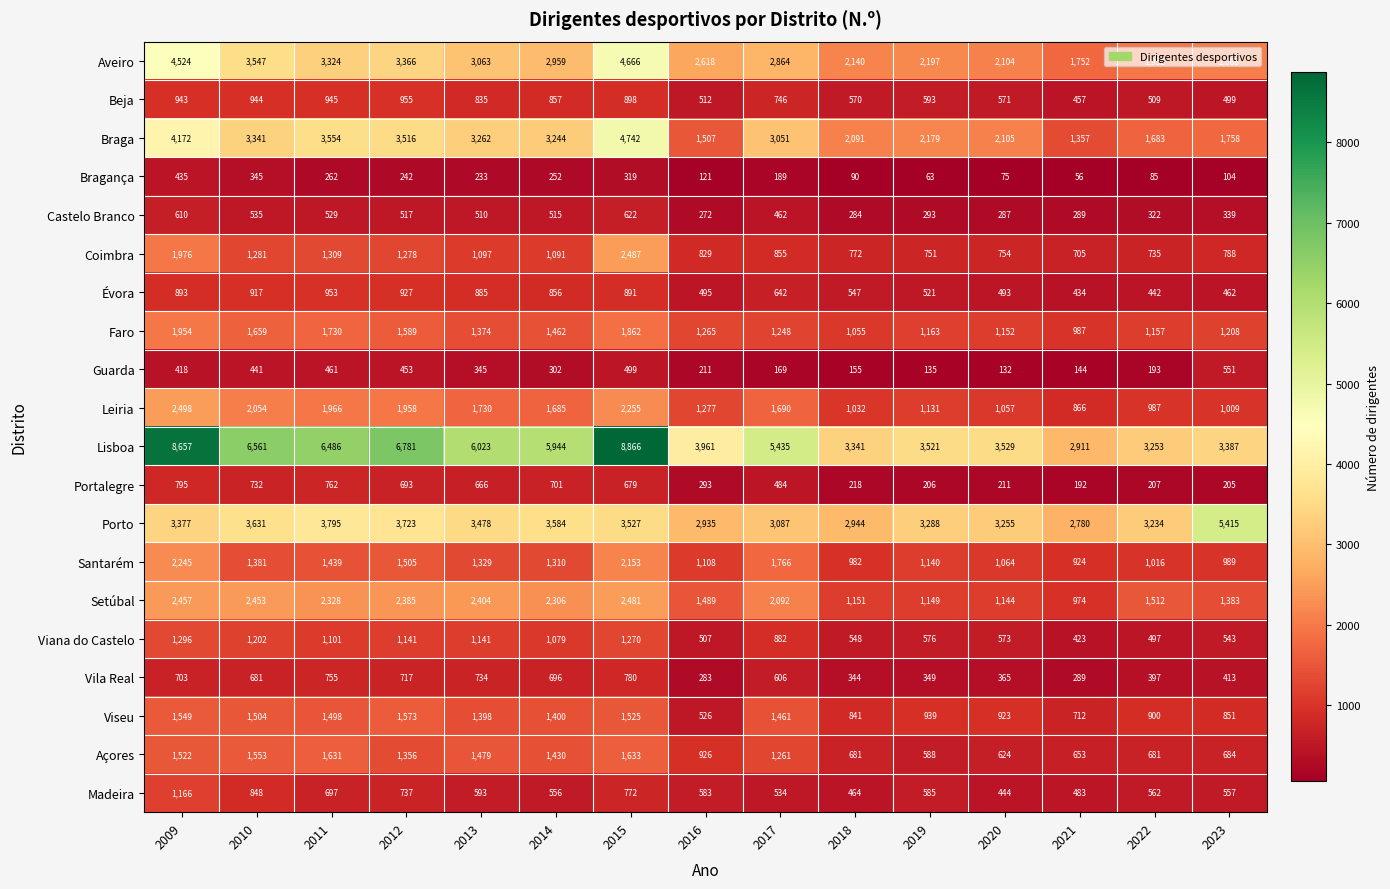

What is the greatest value displayed?

8866